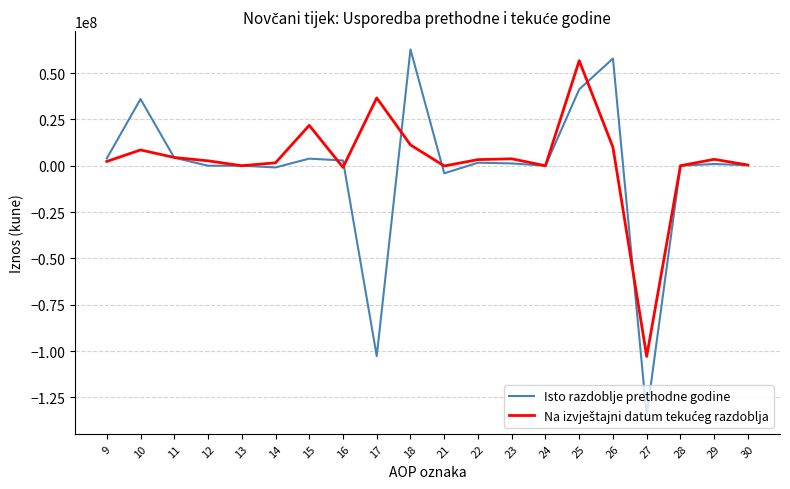

Which series has the largest range (max minus min)?

Isto razdoblje prethodne godine